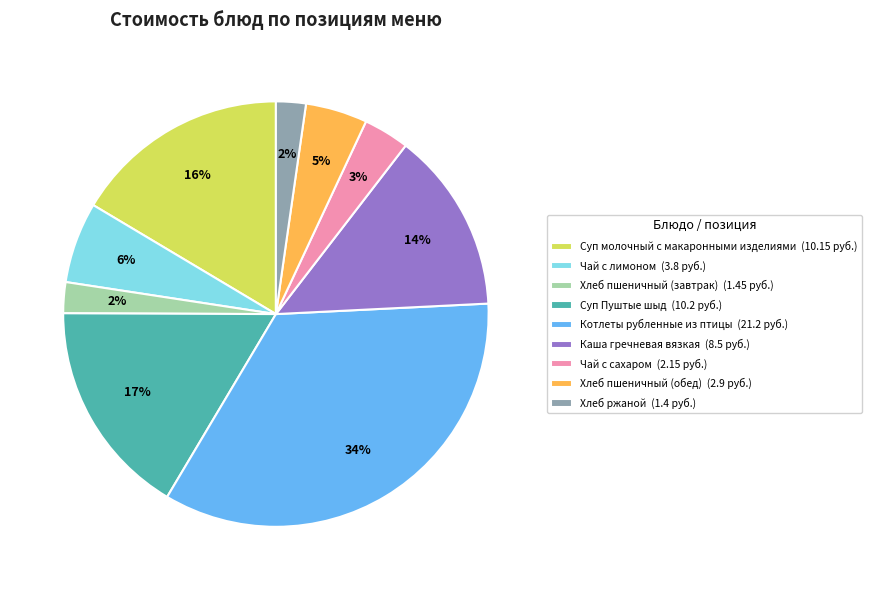

How many segments does this pie chart have?

9